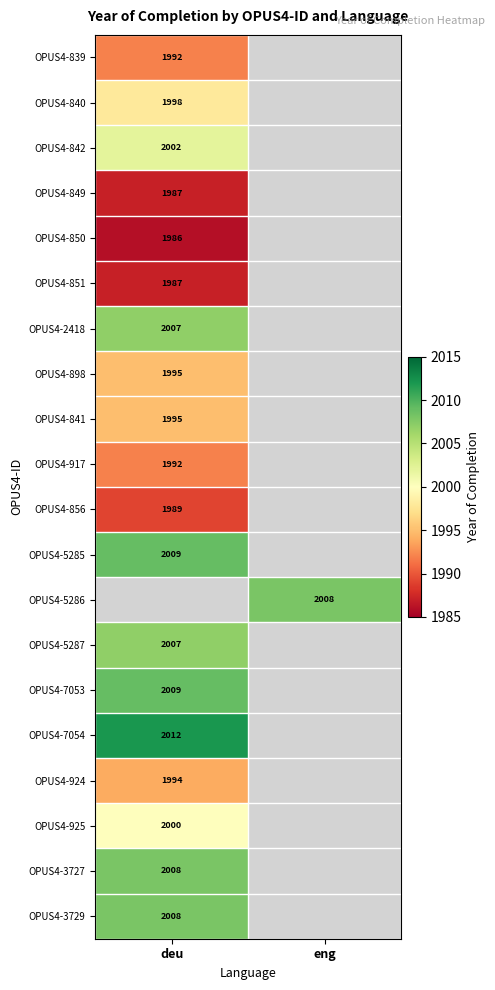

True or false: OPUS4-856 has a value of 1989 at deu.

True